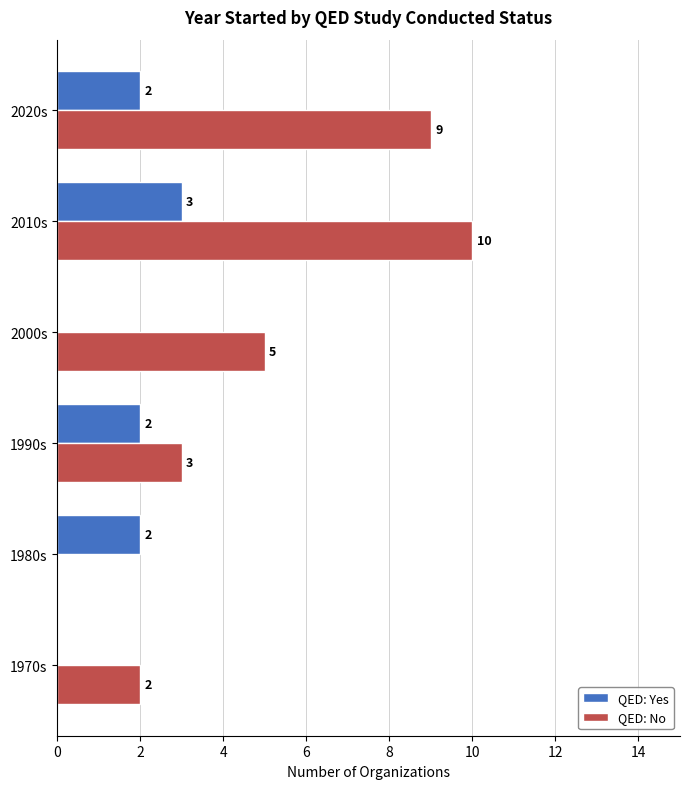

Which series has the largest total across all categories?

QED: No